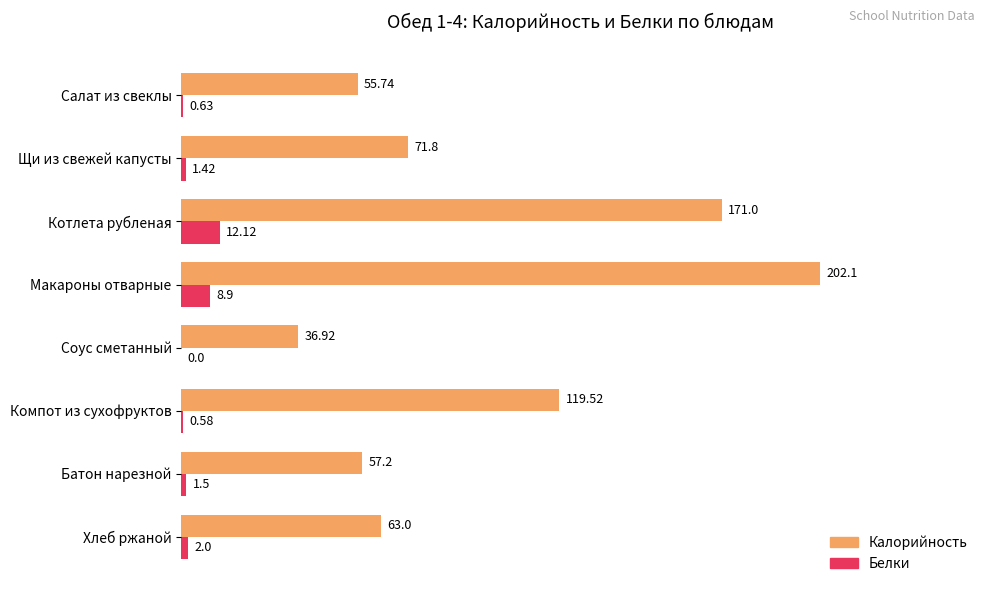

Where is Белки nearest to the value 6?

Макароны отварные